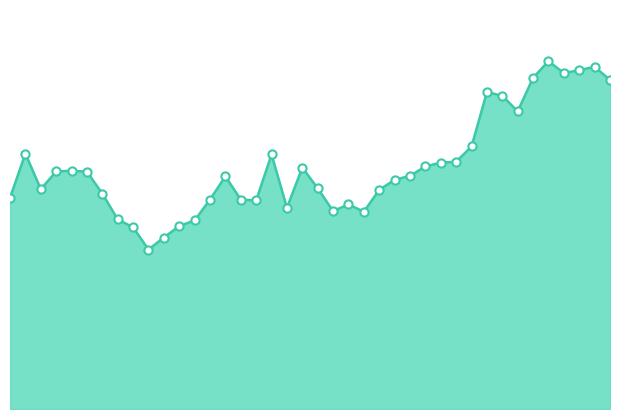

How many lines are shown in the chart?

1